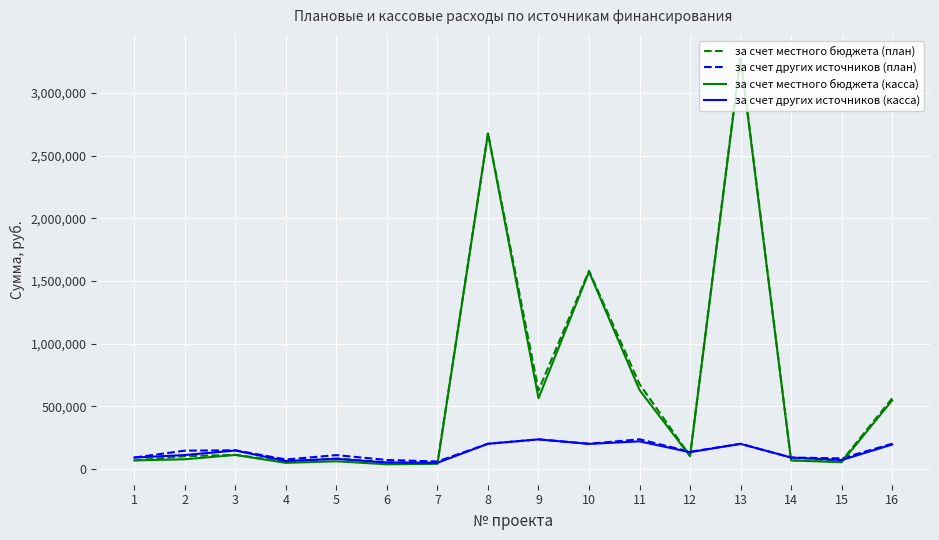

At which category is the sum across all series the highest?

13